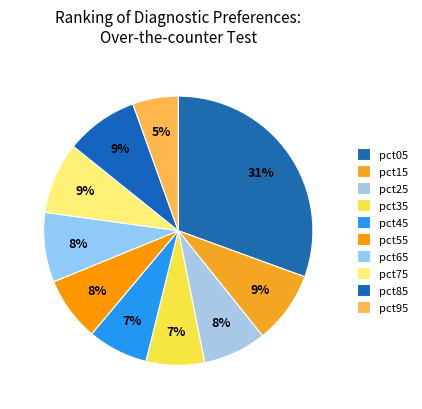

What percentage is the pct05 slice, to the nearest percent?

31%